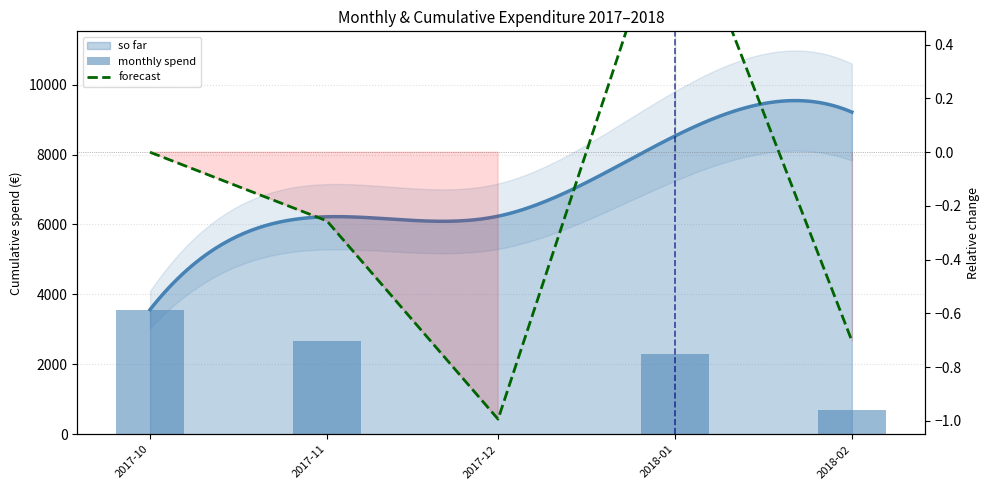

What is the label of the 5th bar from the left?

2018-02